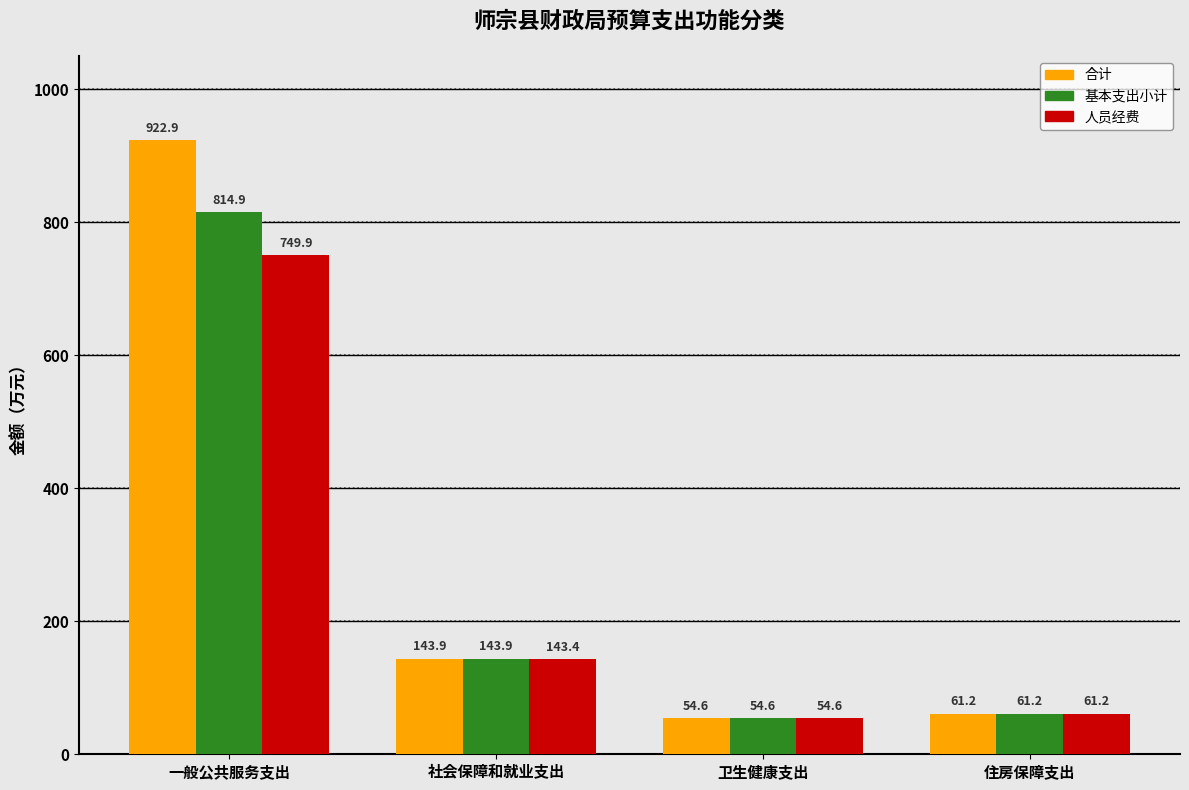

What is the label of the 1st bar from the left?

一般公共服务支出